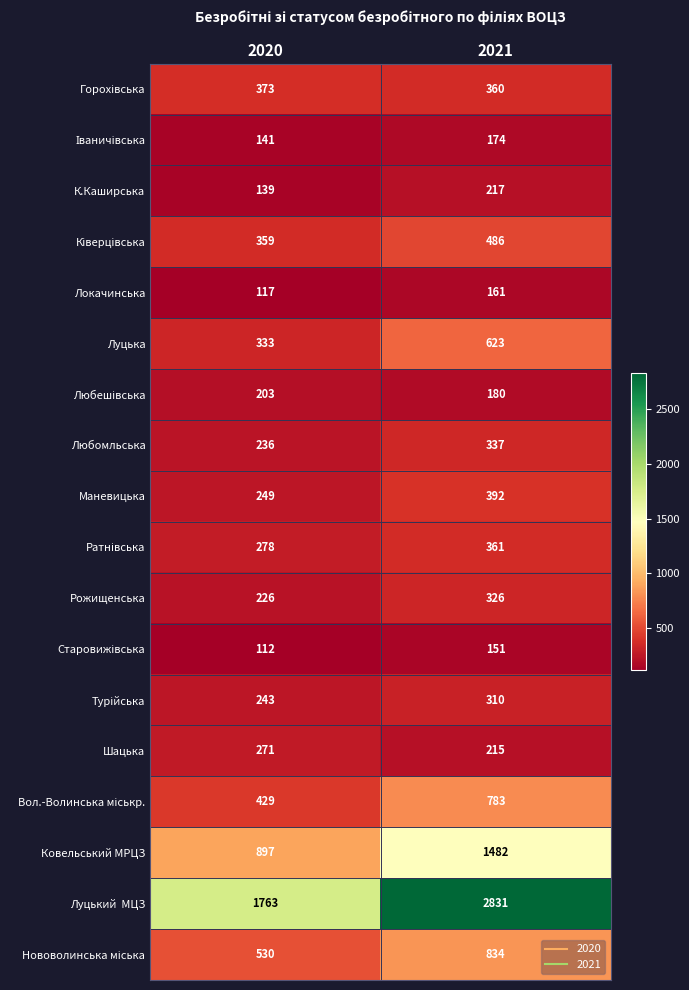

At how many categories does at least one series exceed 2216?

1